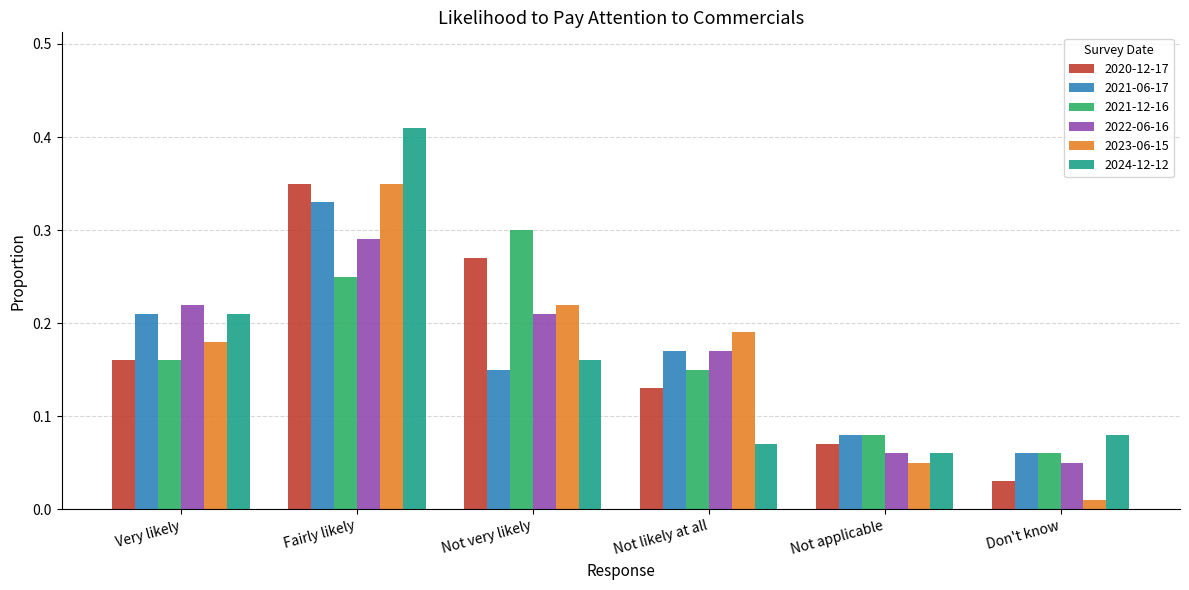

What is the total value across all series at Very likely?

1.1